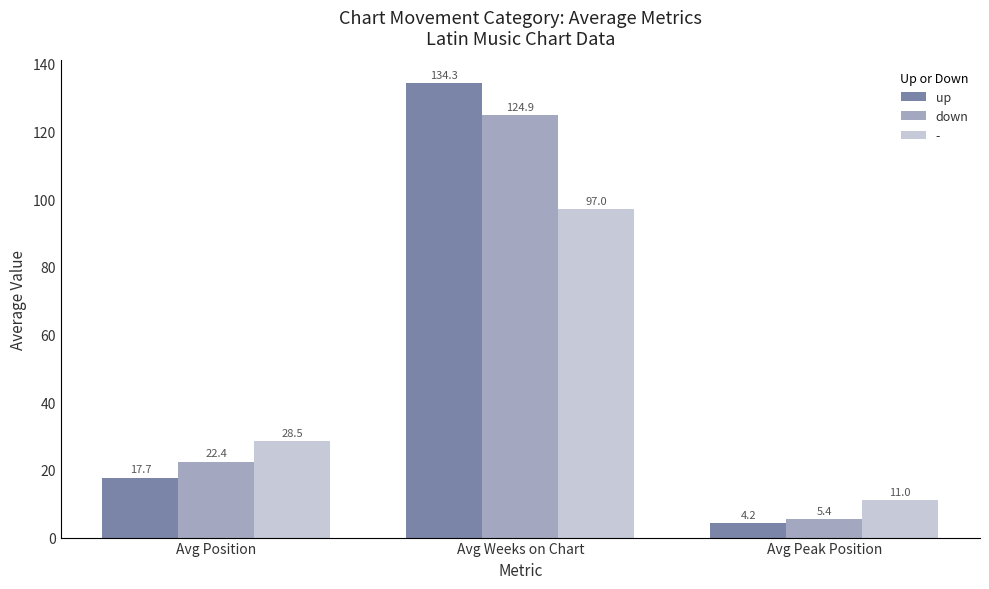

True or false: up has a value of 134.3 at Avg Weeks on Chart.

True